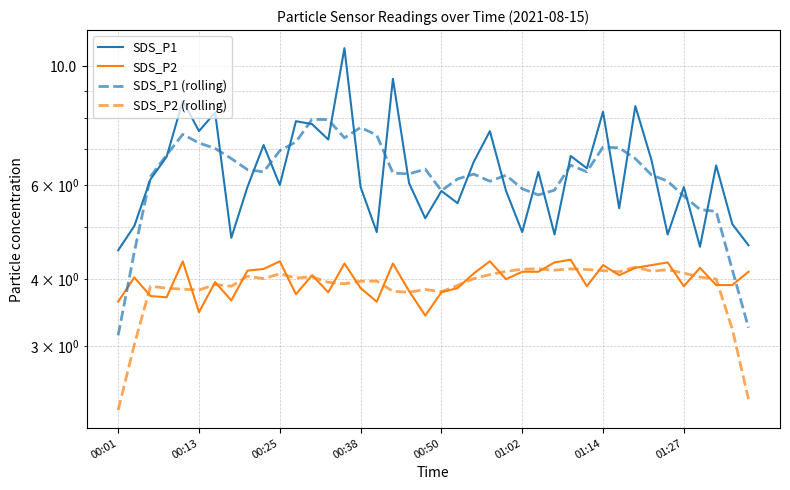

Reading left to right, list all the values displayed in this chart.

SDS_P1: 4.5	5.0	6.2	6.8	8.6	7.6	8.2	4.8	6.0	7.1	6.0	7.9	7.8	7.3	10.8	6.0	4.9	9.5	6.0	5.2	5.8	5.5	6.6	7.6	5.8	4.9	6.3	4.8	6.8	6.5	8.2	5.4	8.4	6.7	4.8	6.0	4.6	6.5	5.1	4.6
SDS_P2: 3.6	4.0	3.7	3.7	4.3	3.5	4.0	3.6	4.2	4.2	4.3	3.8	4.1	3.8	4.3	3.9	3.6	4.3	3.8	3.4	3.8	3.9	4.1	4.3	4.0	4.1	4.1	4.3	4.3	3.9	4.2	4.1	4.2	4.2	4.3	3.9	4.2	3.9	3.9	4.1
SDS_P1 (rolling): 3.1	4.5	6.2	6.8	7.5	7.2	7.0	6.7	6.4	6.4	7.0	7.2	8.0	8.0	7.4	7.7	7.4	6.3	6.3	6.4	5.9	6.2	6.3	6.1	6.3	5.9	5.8	5.9	6.5	6.4	7.1	7.0	6.7	6.3	6.1	5.7	5.4	5.4	4.2	3.2
SDS_P2 (rolling): 2.3	3.0	3.9	3.8	3.8	3.8	3.9	3.9	4.0	4.0	4.1	4.0	4.0	3.9	3.9	4.0	4.0	3.8	3.8	3.8	3.8	3.9	4.0	4.1	4.1	4.2	4.2	4.2	4.2	4.2	4.2	4.1	4.2	4.1	4.2	4.1	4.0	4.0	3.2	2.4